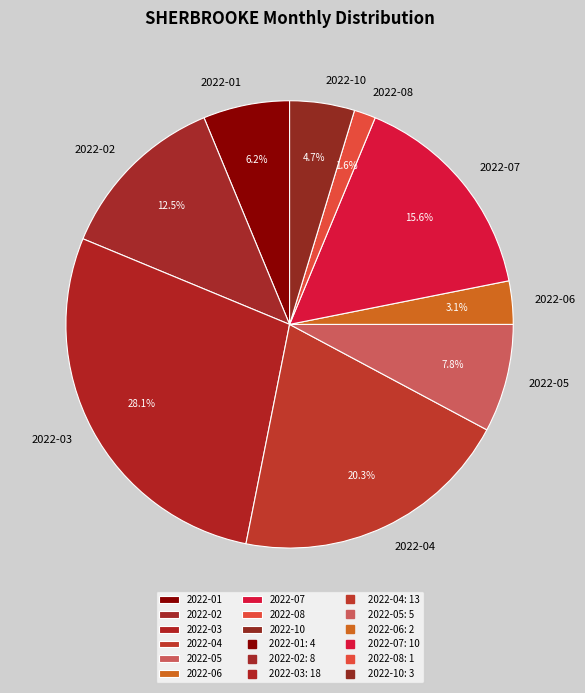

Is the sum of 2022-03 and 2022-01 greater than half?

No